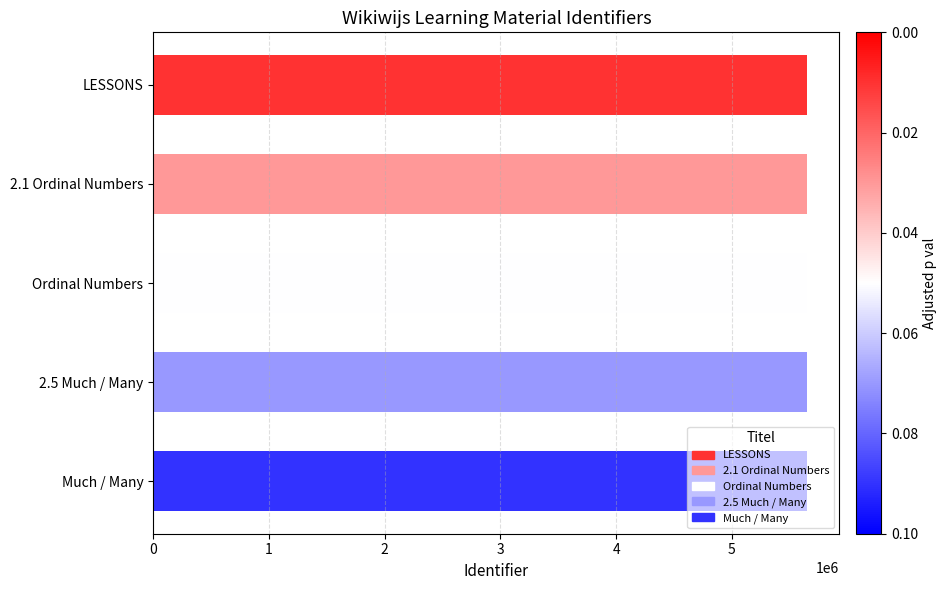

What is the ratio of the value at Ordinal Numbers to the value at 2.1 Ordinal Numbers?

1.0